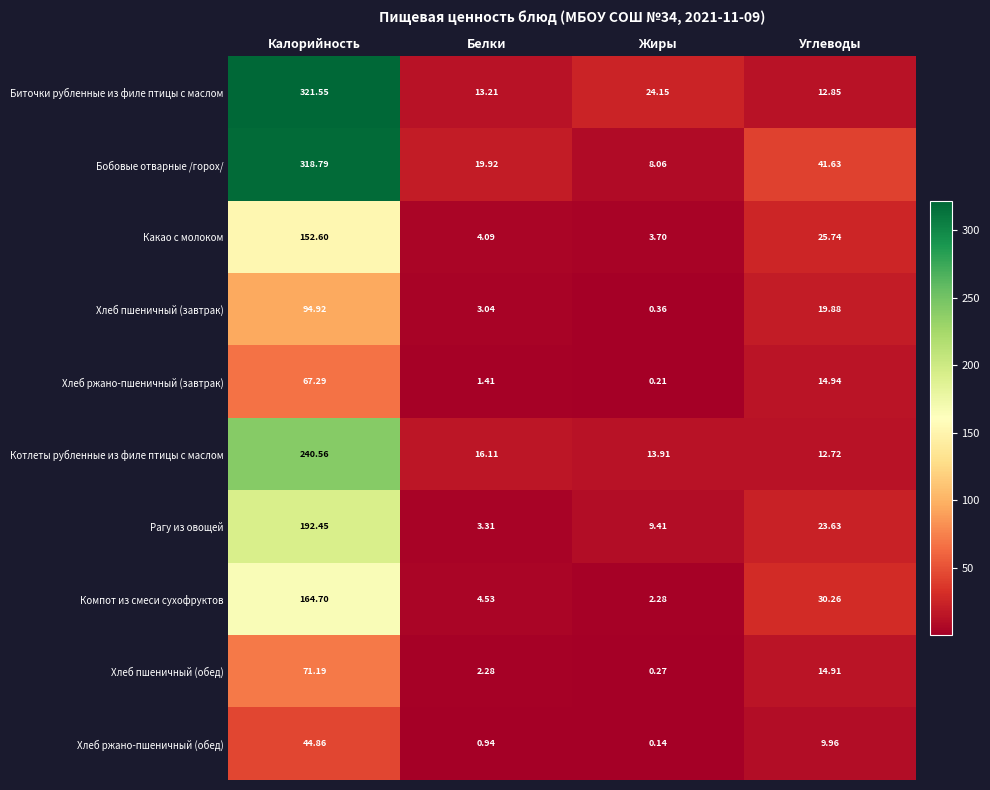

How many data points in Хлеб пшеничный (завтрак) are above 19?

2